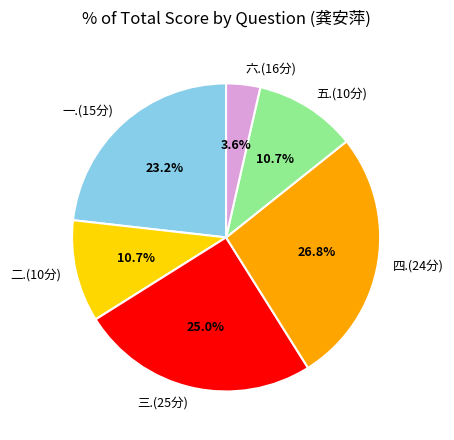

How many segments does this pie chart have?

6